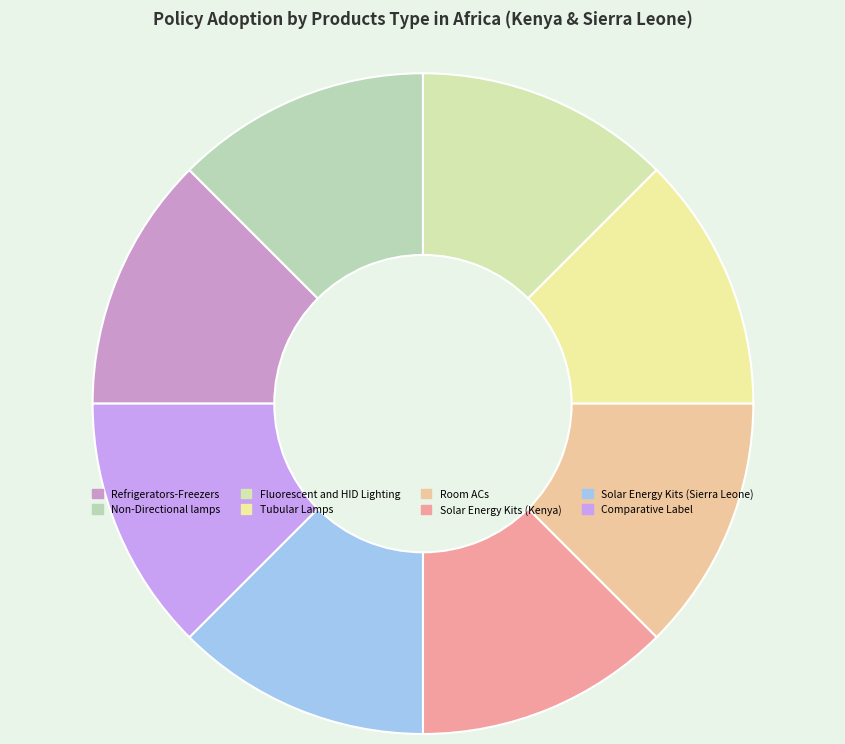

To the nearest percent, what is the combined percentage of Room ACs and Solar Energy Kits (Kenya)?

25%